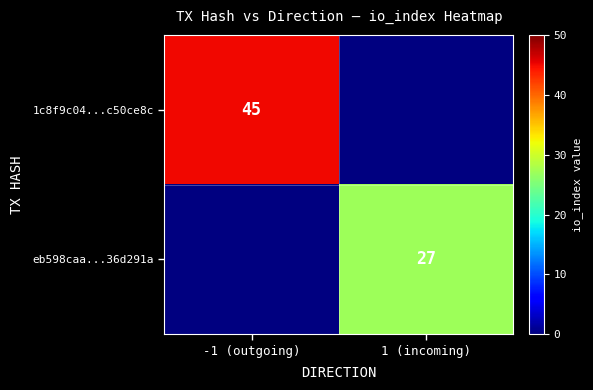

The value of 1c8f9c04...c50ce8c at -1 (outgoing) is 77. True or false?

False